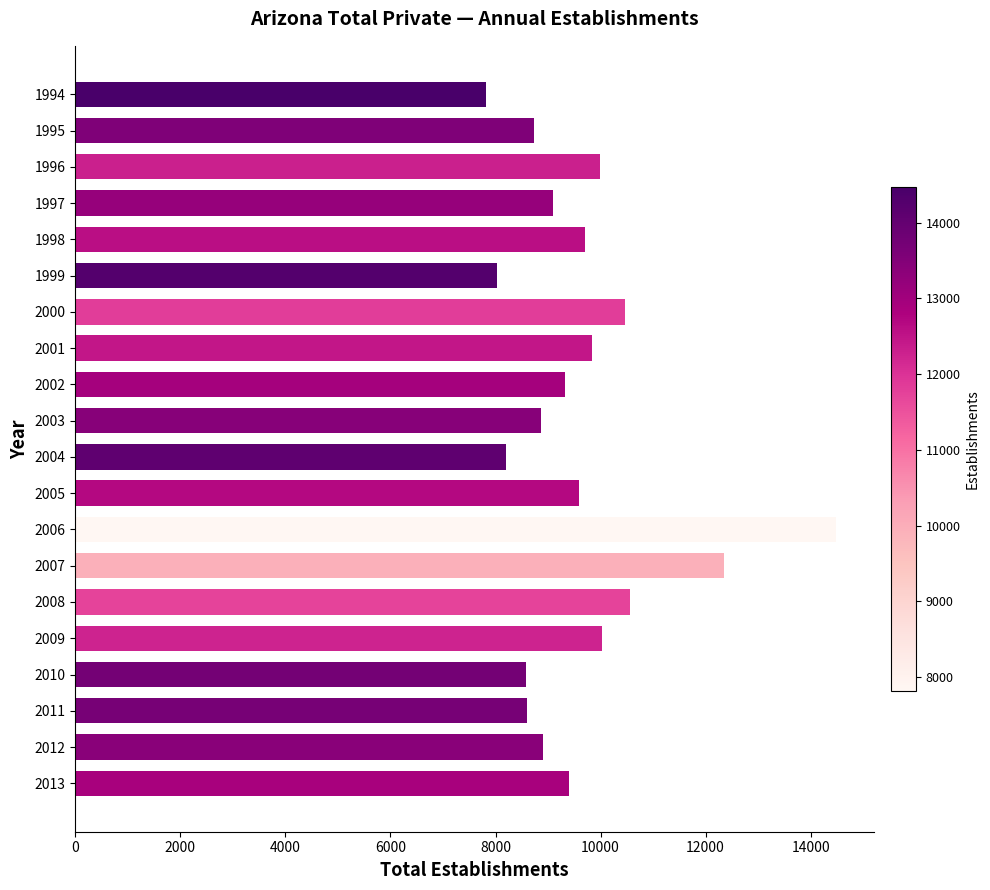

How many data points are less than 9392?

10